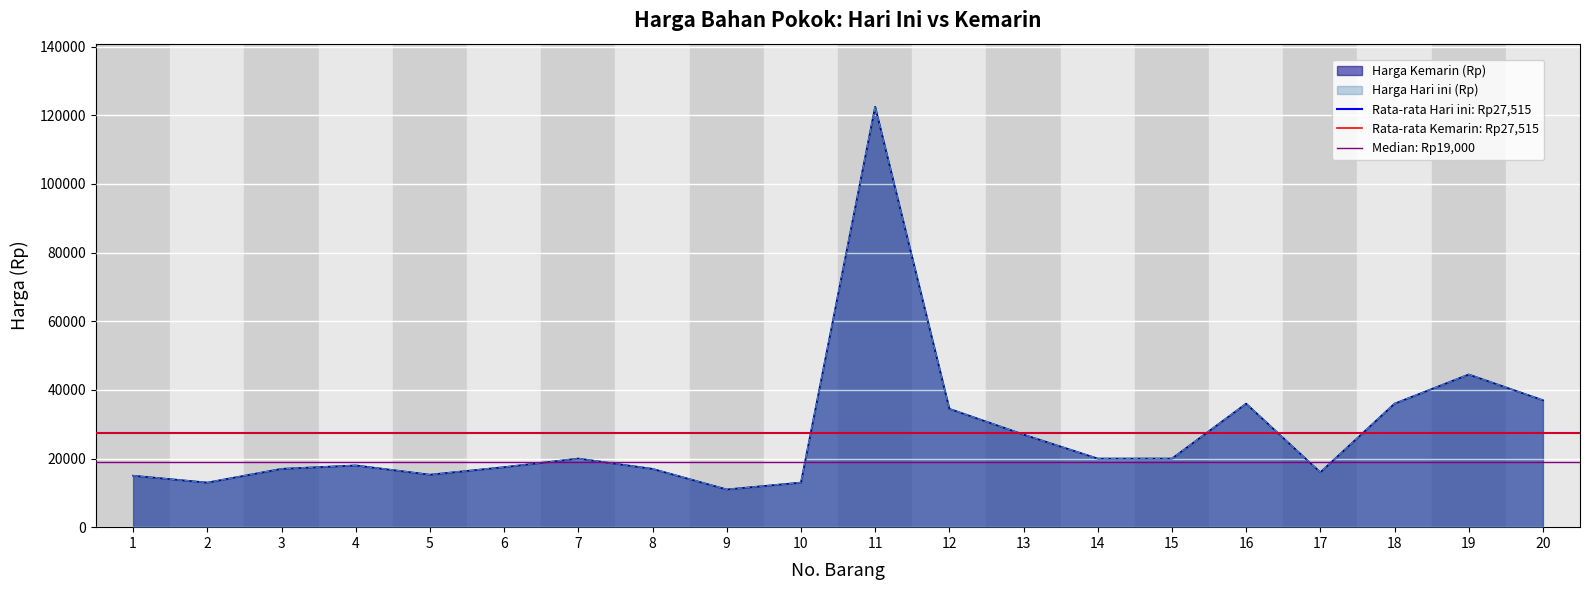

Which series has the largest total across all categories?

Rata-rata Hari ini: Rp27,515